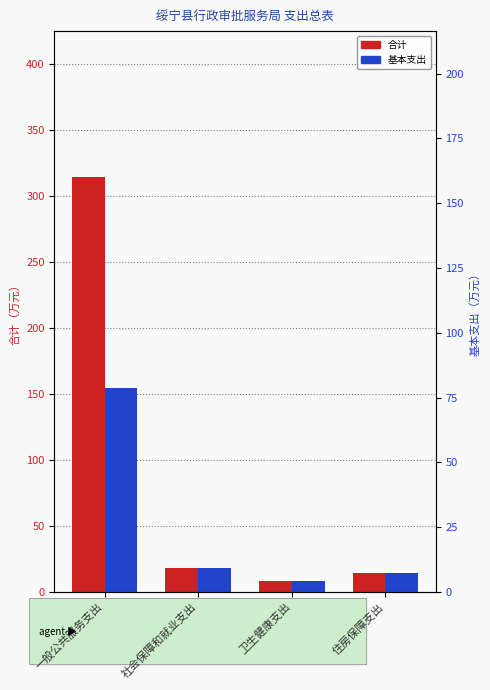

What is the value of the 合计 bar at the 4th from the left?

14.3